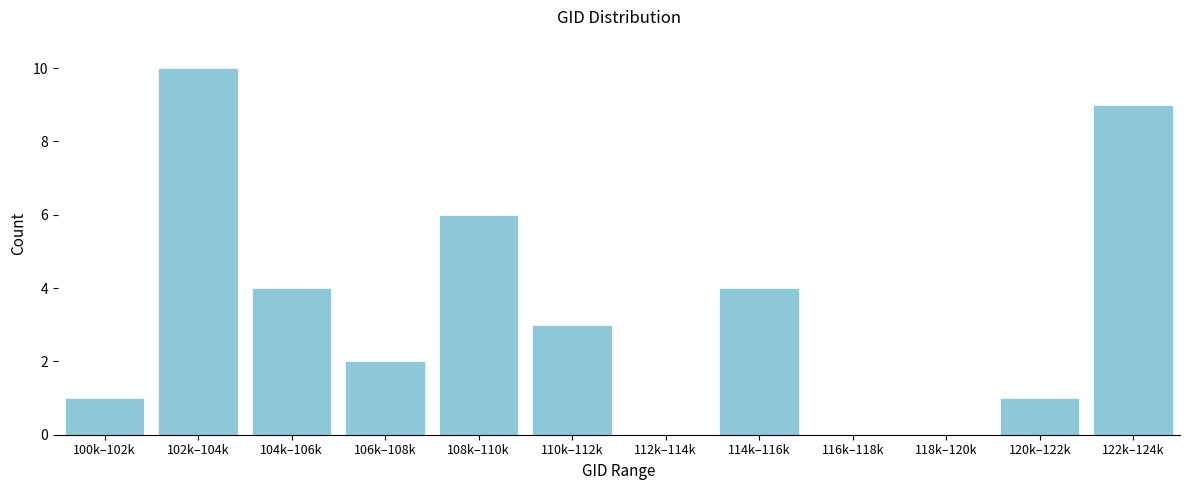

Reading left to right, extract all data points from this chart.

100k–102k=1	102k–104k=10	104k–106k=4	106k–108k=2	108k–110k=6	110k–112k=3	112k–114k=0	114k–116k=4	116k–118k=0	118k–120k=0	120k–122k=1	122k–124k=9